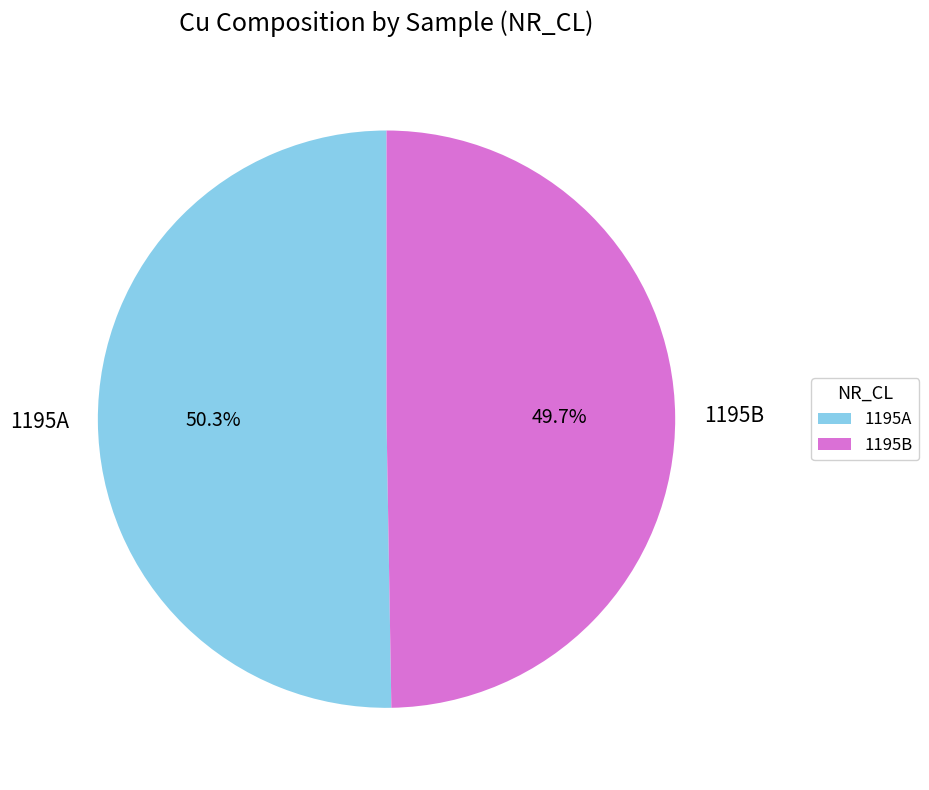

Which category has the biggest portion of the pie?

1195A